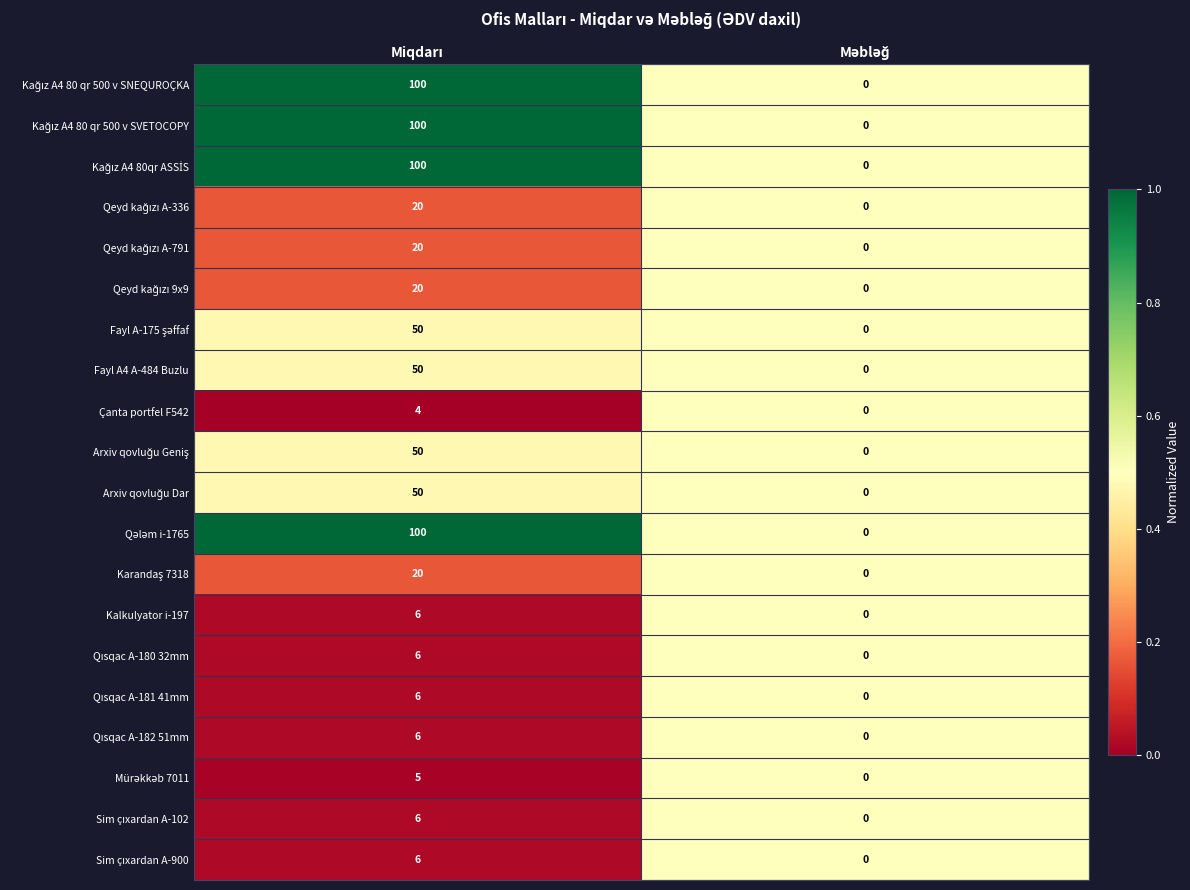

What is the difference between the maximum and minimum values in the Fayl A4 A-484 Buzlu series?

50